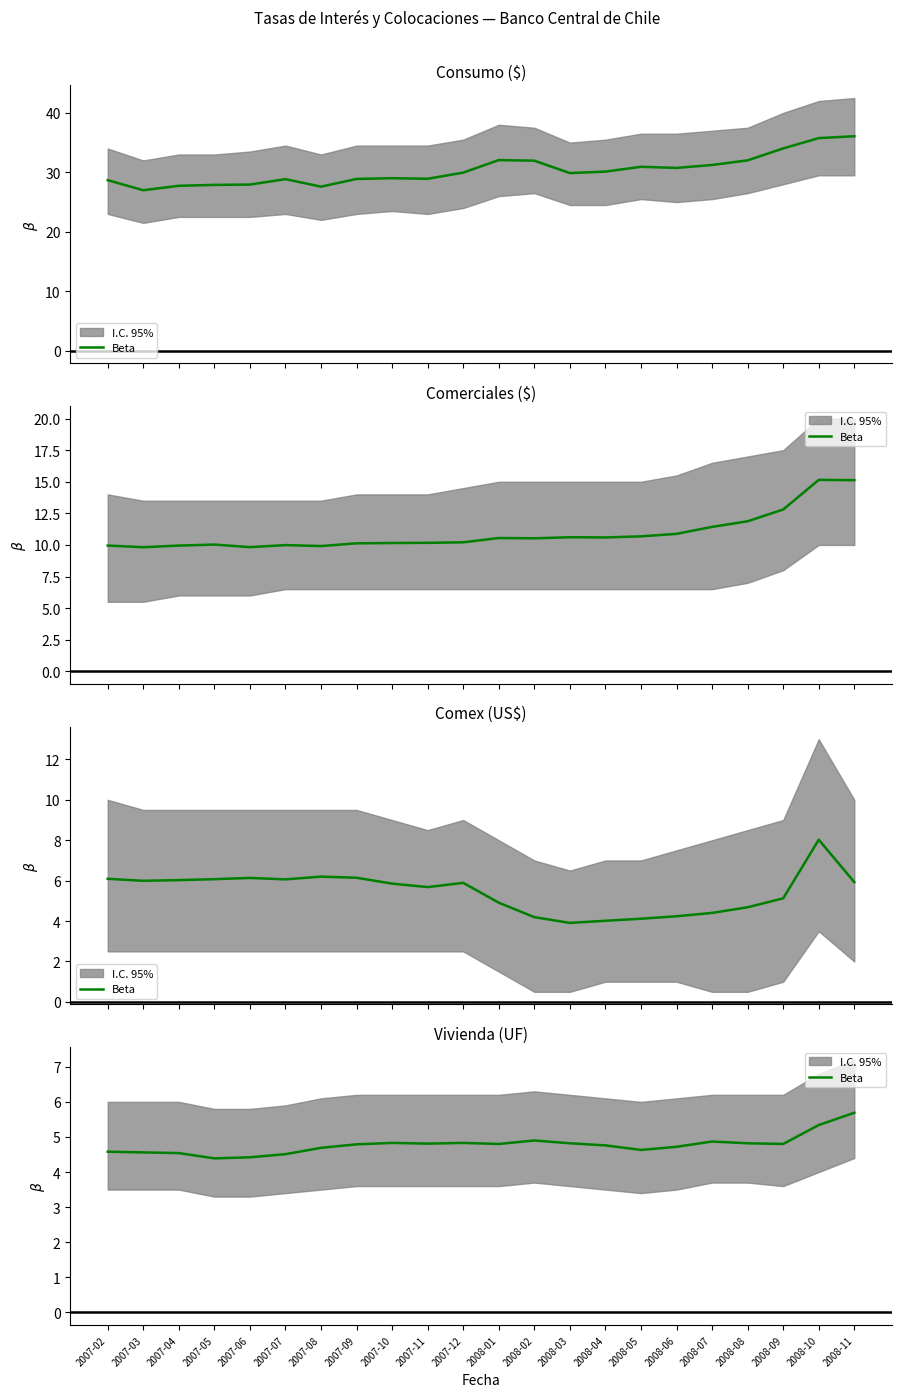

At which category does the chart reach its peak across all series?

2008-11